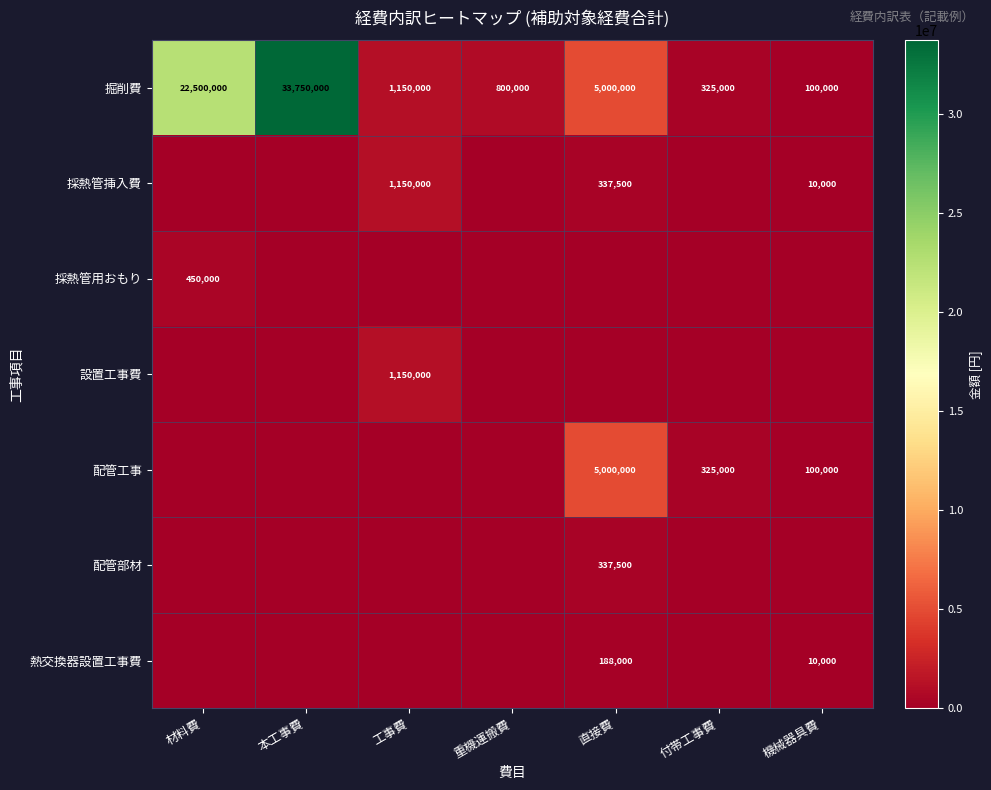

What is the sum of all 掘削費 values?

63625000